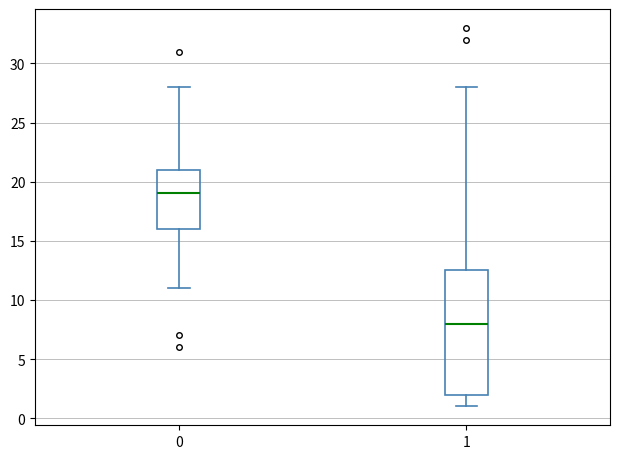

Where is the lower edge of the box at x = 1 on the y-axis? The values are not printed on the chart, so give them approximately, as read against the axis.

2.0